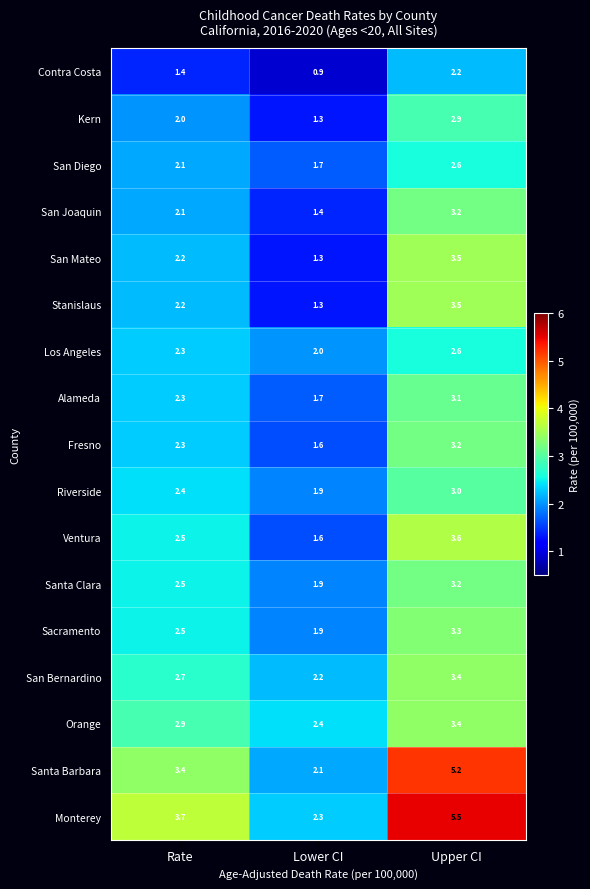

What is the average value of the Stanislaus series?

2.3